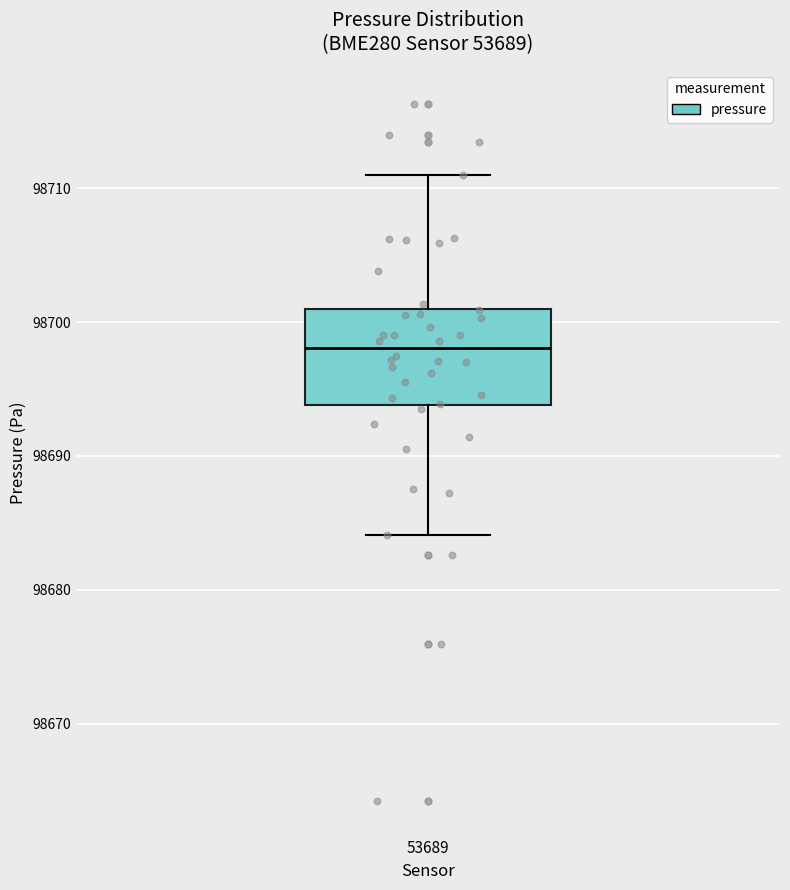

Transcribe this box plot: give where the median line is, the range the box spans, and where the two whiskers end, as read against the y-axis. The values are not printed on the chart, so give them approximately, as read against the axis.

median 98698, box 98694 to 98701, whiskers 98684 to 98711